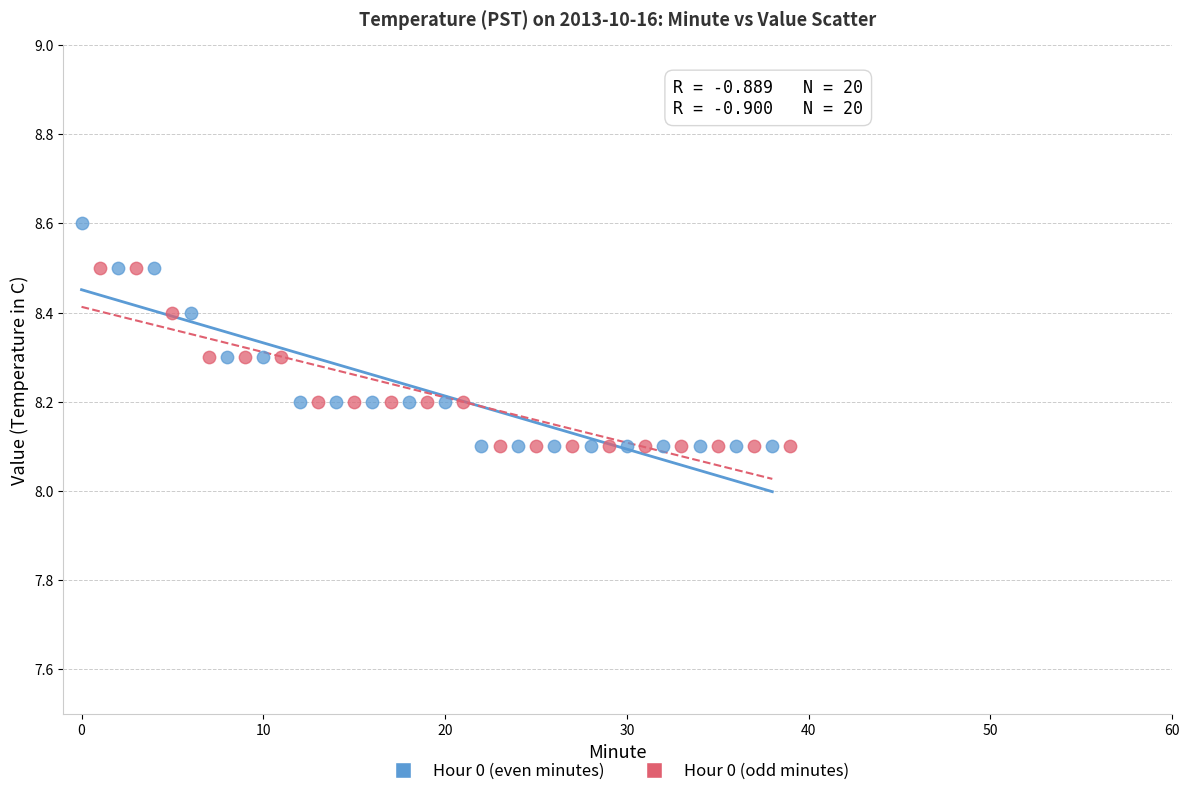

Which series has the largest Y range (max minus min)?

Hour 0 (even minutes)